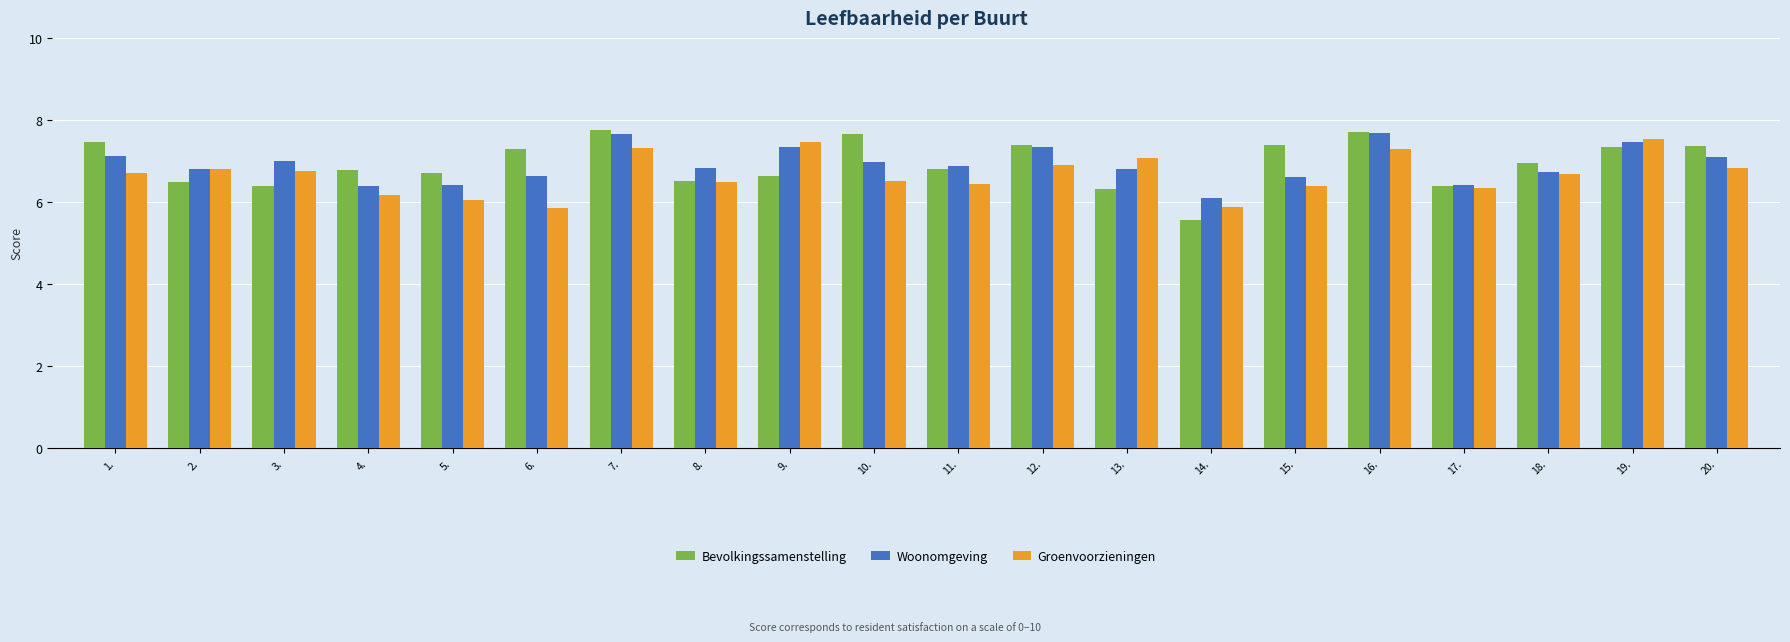

What is the difference between the maximum and minimum values in the Groenvoorzieningen series?

1.7